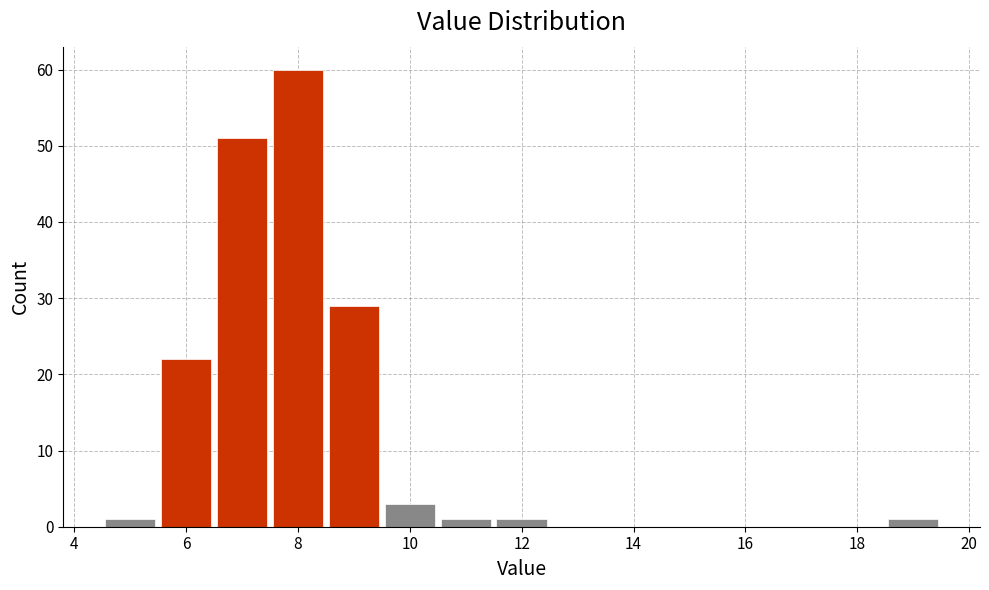

Reading left to right, transcribe this chart: for each bar, give the range it covers on the x-axis and its height. Neither the bar edges nor the heights are printed on the chart, so give them approximately, as read against the axes.

4.5 to 5.5: 1
5.5 to 6.5: 22
6.5 to 7.5: 51
7.5 to 8.5: 60
8.5 to 9.5: 29
9.5 to 10.5: 3
10.5 to 11.5: 1
11.5 to 12.5: 1
12.5 to 13.5: 0
13.5 to 14.5: 0
14.5 to 15.5: 0
15.5 to 16.5: 0
16.5 to 17.5: 0
17.5 to 18.5: 0
18.5 to 19.5: 1